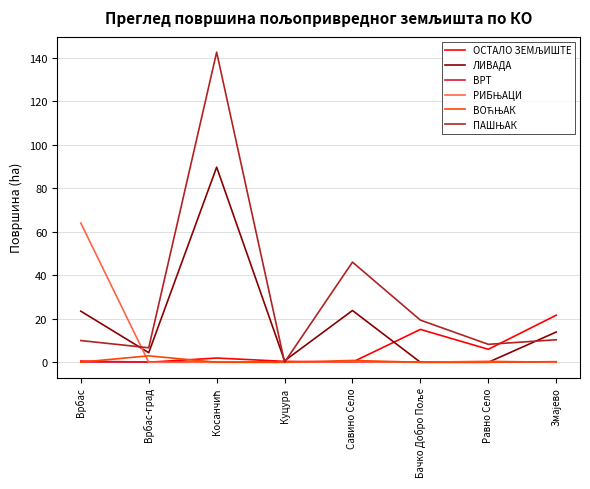

What is the greatest value displayed?

142.5